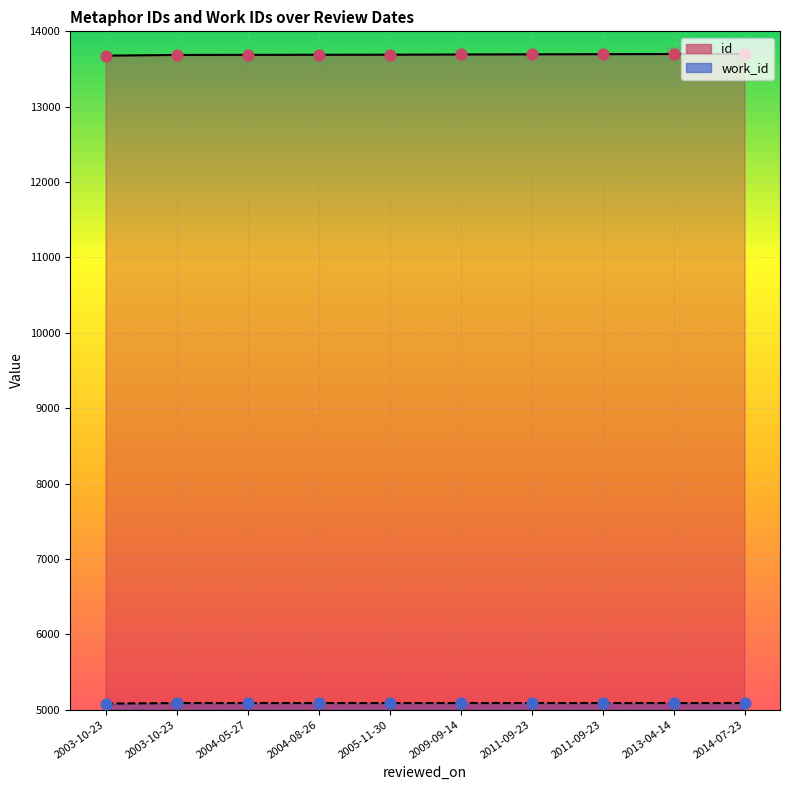

What are all the series names shown in the legend?

id, work_id